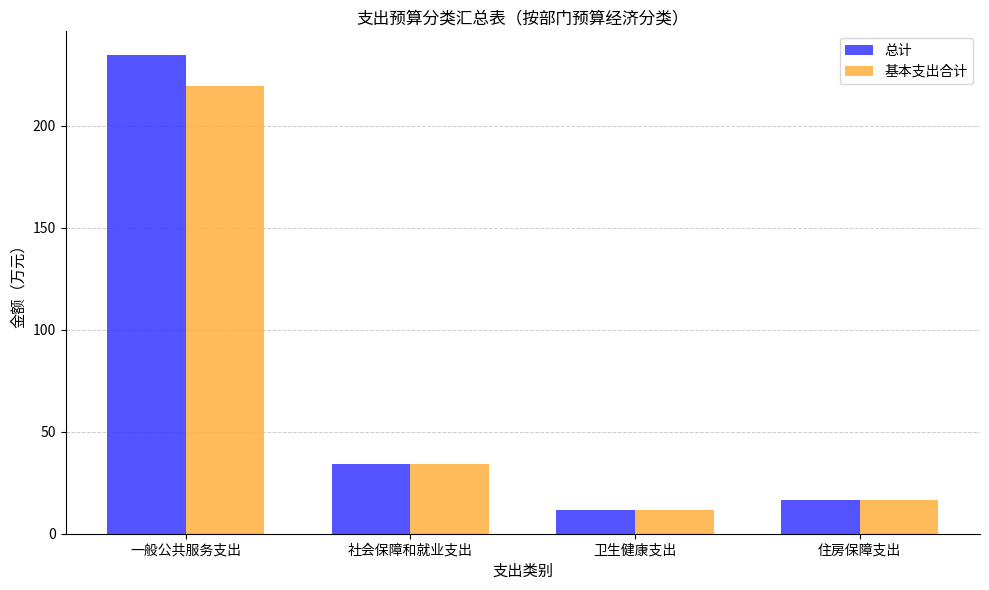

List the labels in order of 总计 value, smallest first.

卫生健康支出, 住房保障支出, 社会保障和就业支出, 一般公共服务支出